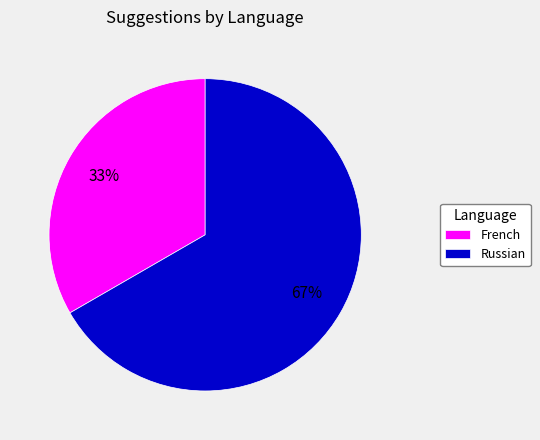

Is it true that Russian is 67% of the pie?

True